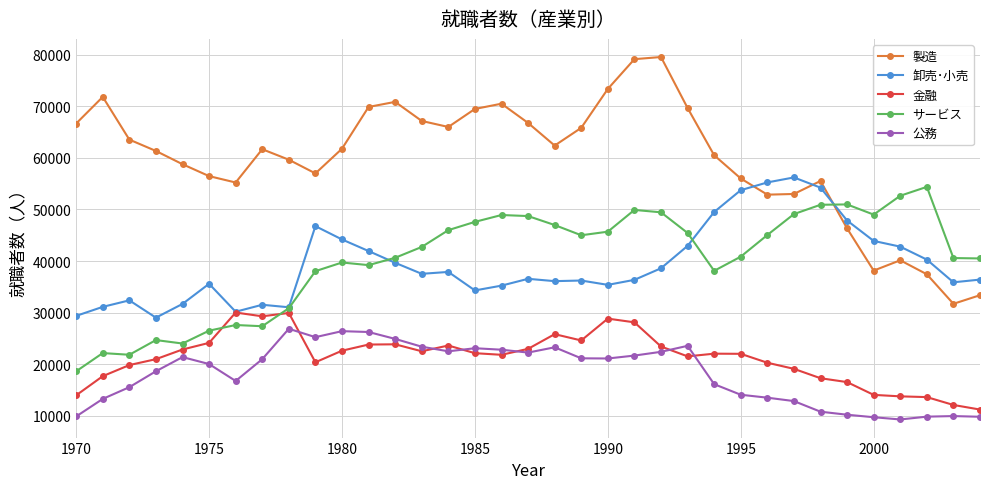

Which series has the largest range (max minus min)?

製造